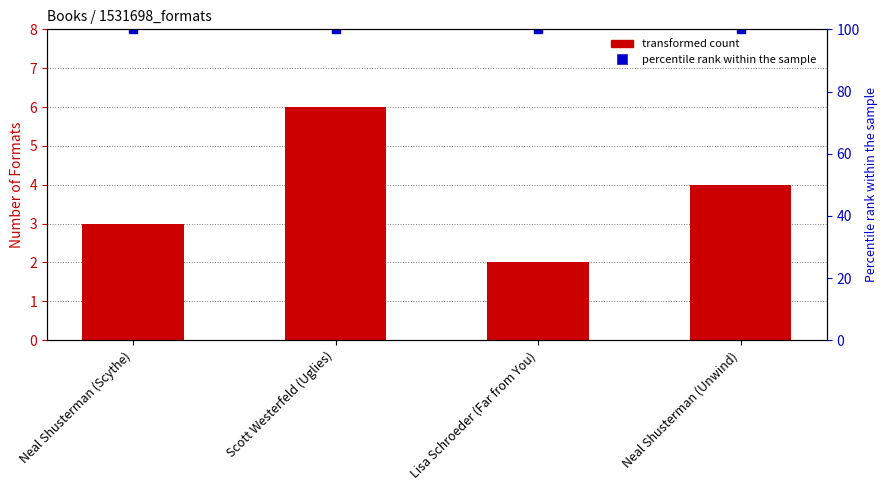

What is the approximate value of percentile rank within the sample at Neal Shusterman (Unwind)?

100